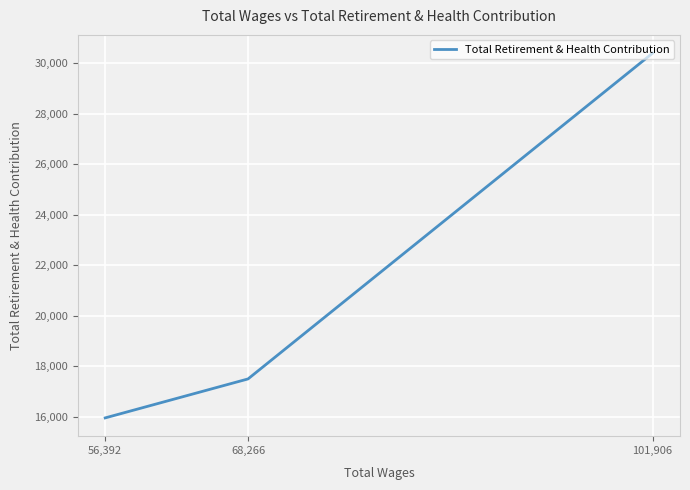

The chart shows a value of 7788 at 56,392. True or false?

False